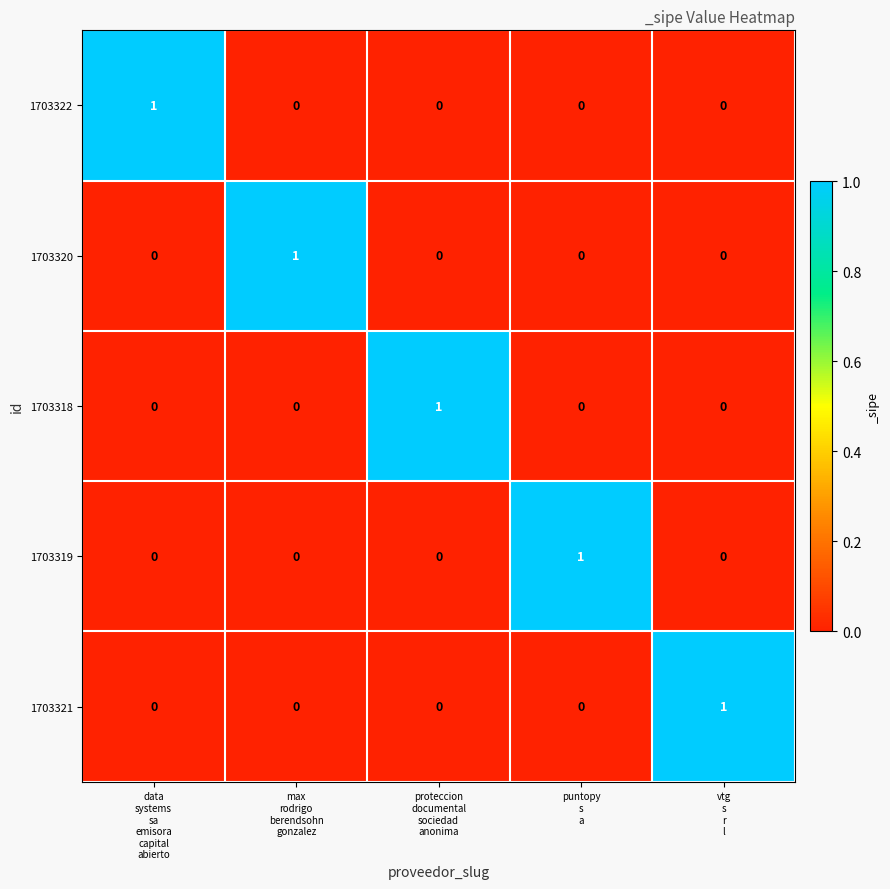

At how many categories does at least one series exceed 0?

5